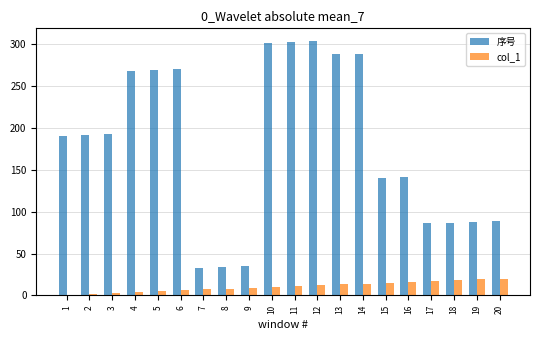

How many groups of bars are there?

20